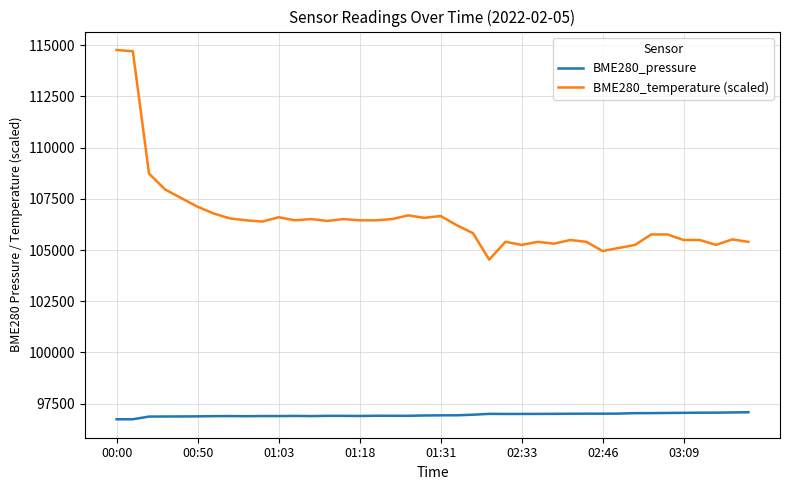

Which series has the largest total across all categories?

BME280_temperature (scaled)